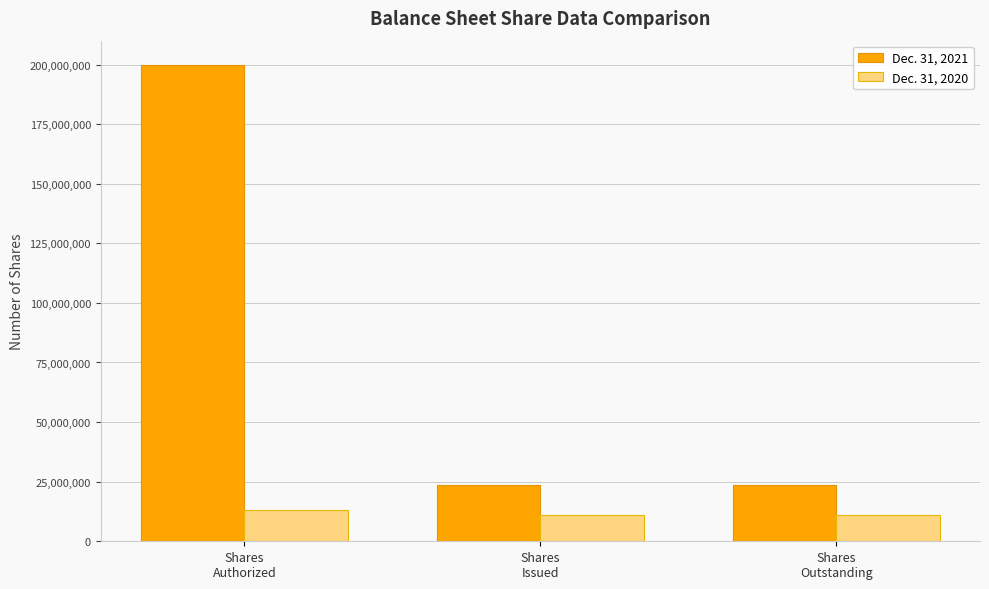

At how many categories does at least one series exceed 58251626?

1